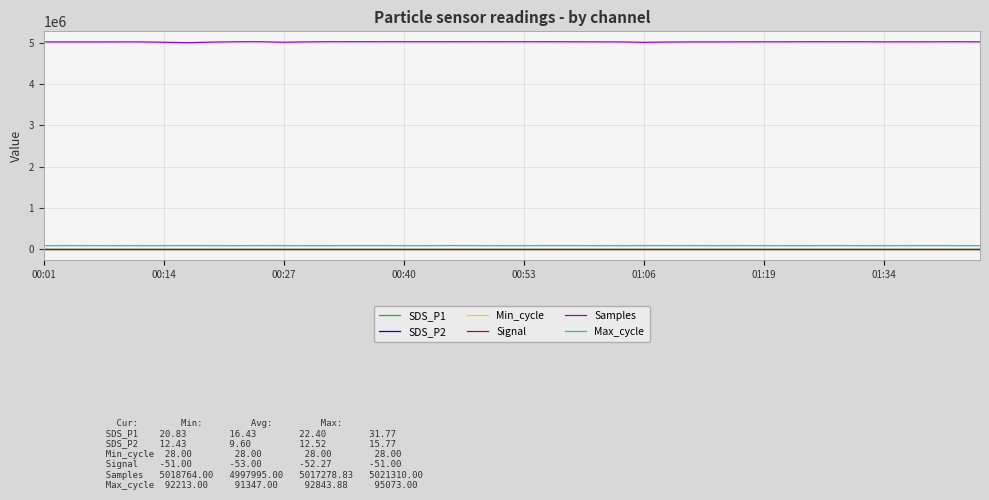

Which series has the largest range (max minus min)?

Samples